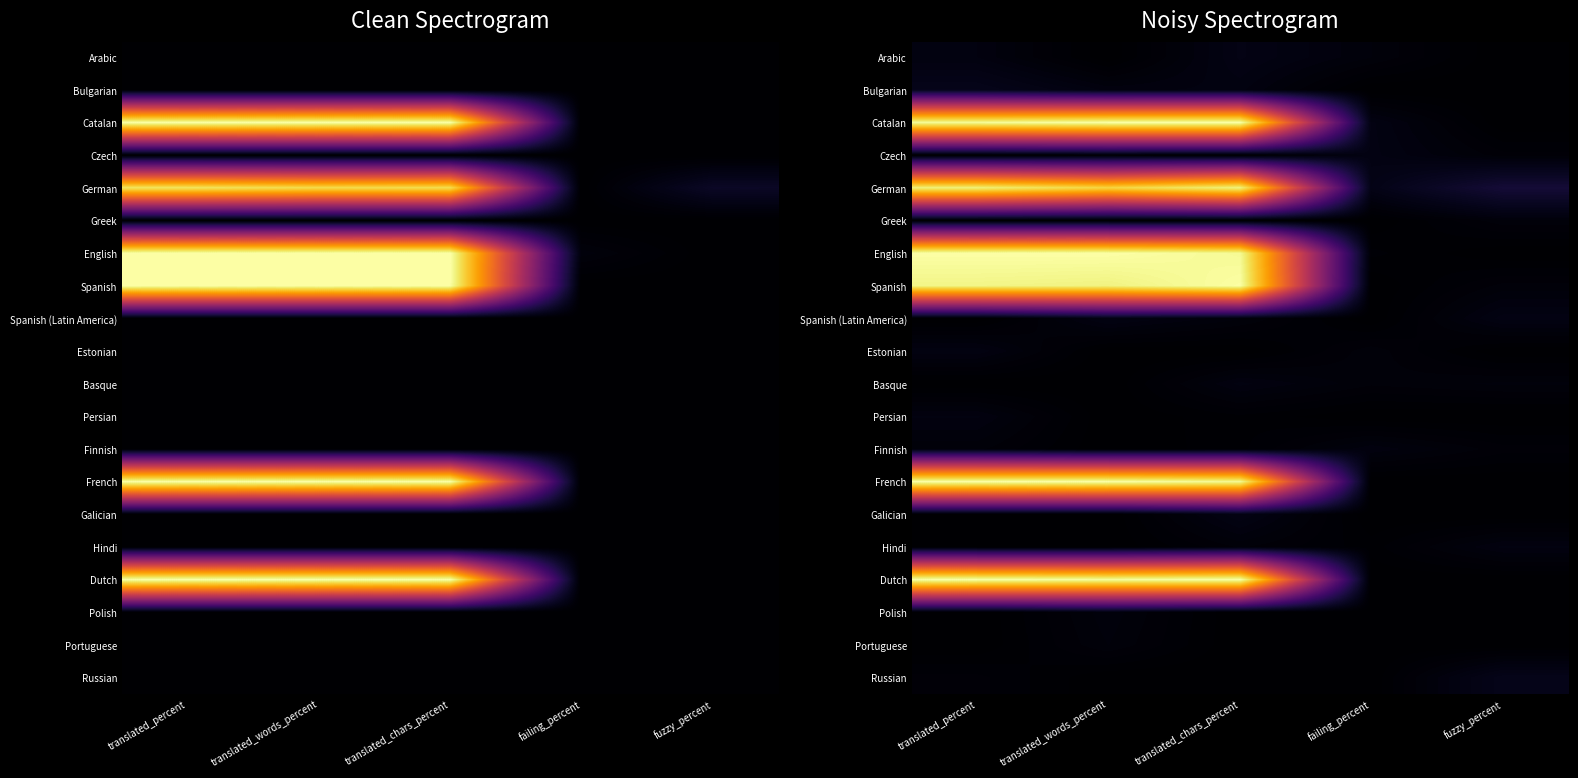

Between translated_words_percent and translated_percent, which is larger?

translated_percent